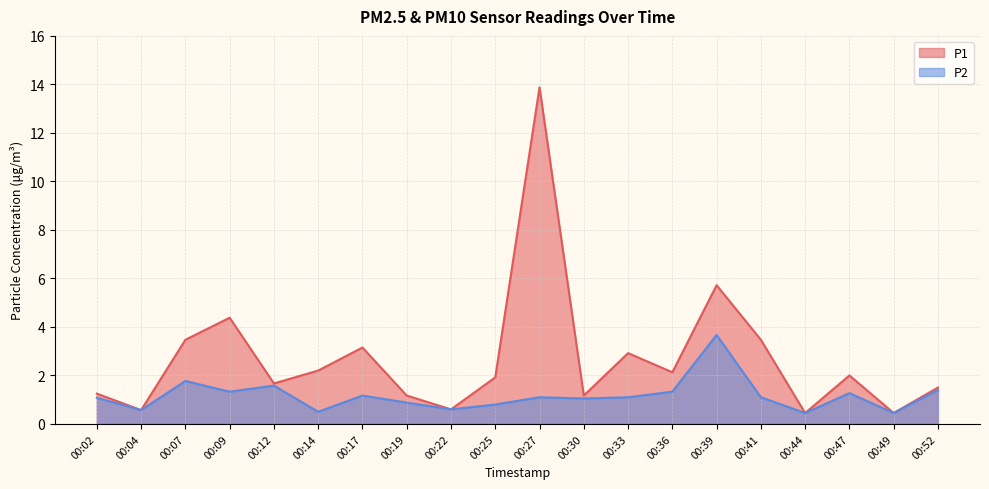

How many interior local valleys does the P1 series have?

7